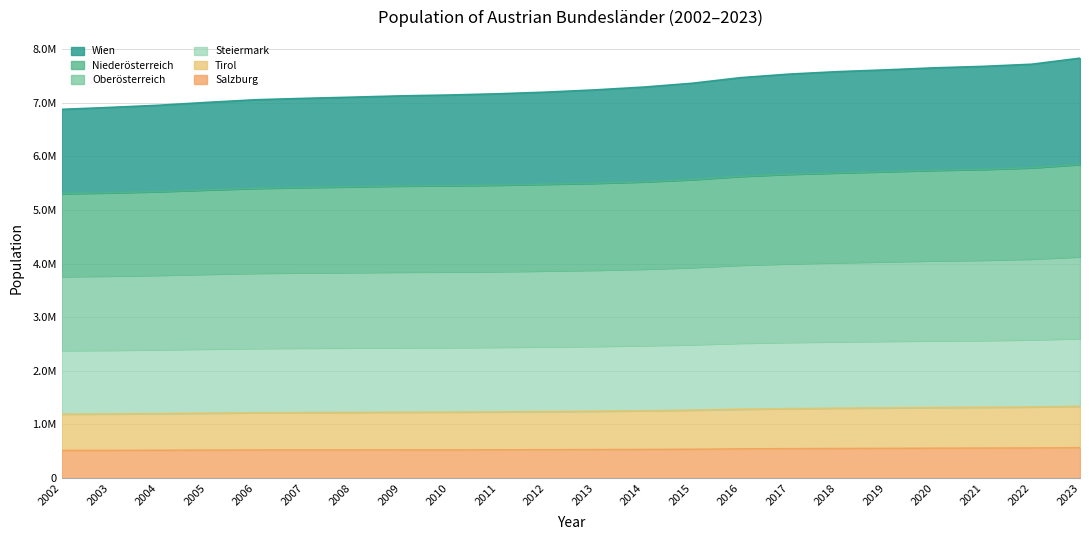

Does the chart have visible grid lines?

Yes